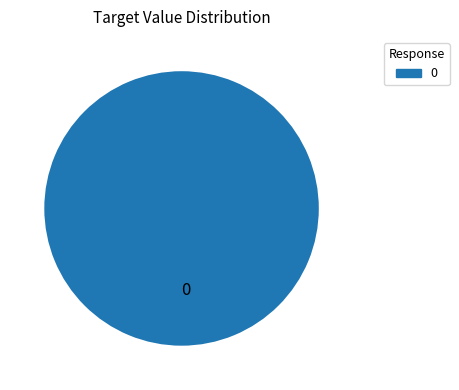

The 0 slice represents 90% of the pie. True or false?

False